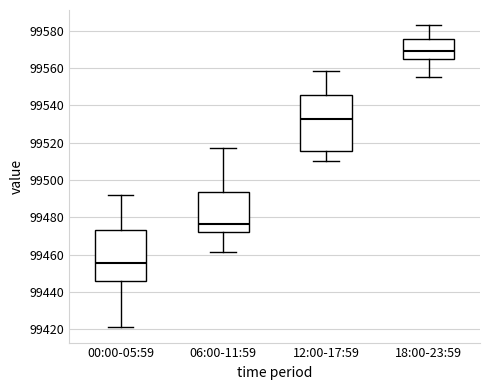

Reading left to right, transcribe this box plot: for each box, give where its median line is, the range the box spans, and where its two whiskers end, as read against the y-axis. The values are not printed on the chart, so give them approximately, as read against the axis.

00:00-05:59: median 99456, box 99446 to 99474, whiskers 99420 to 99492
06:00-11:59: median 99476, box 99472 to 99494, whiskers 99462 to 99518
12:00-17:59: median 99532, box 99516 to 99546, whiskers 99510 to 99558
18:00-23:59: median 99570, box 99566 to 99576, whiskers 99556 to 99584